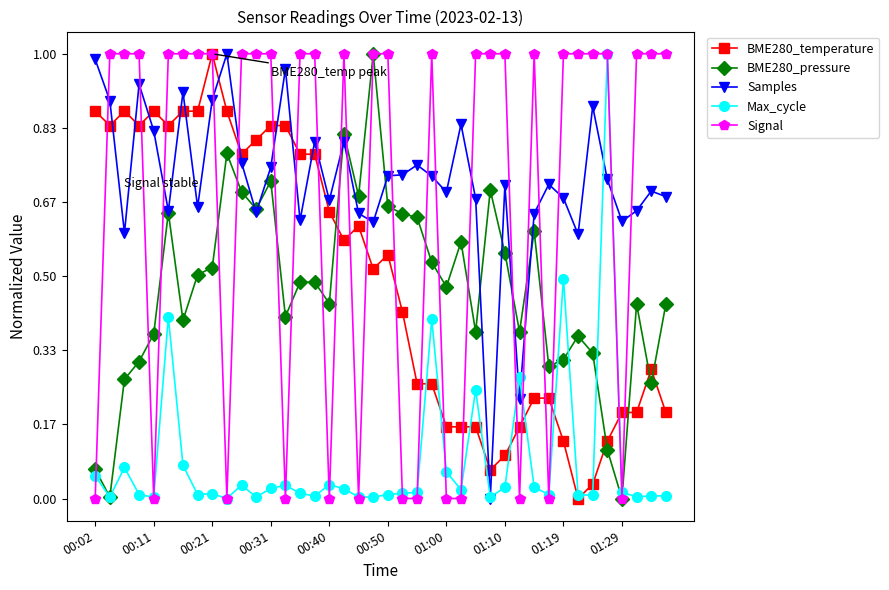

True or false: BME280_temperature and Samples cross at least once.

True